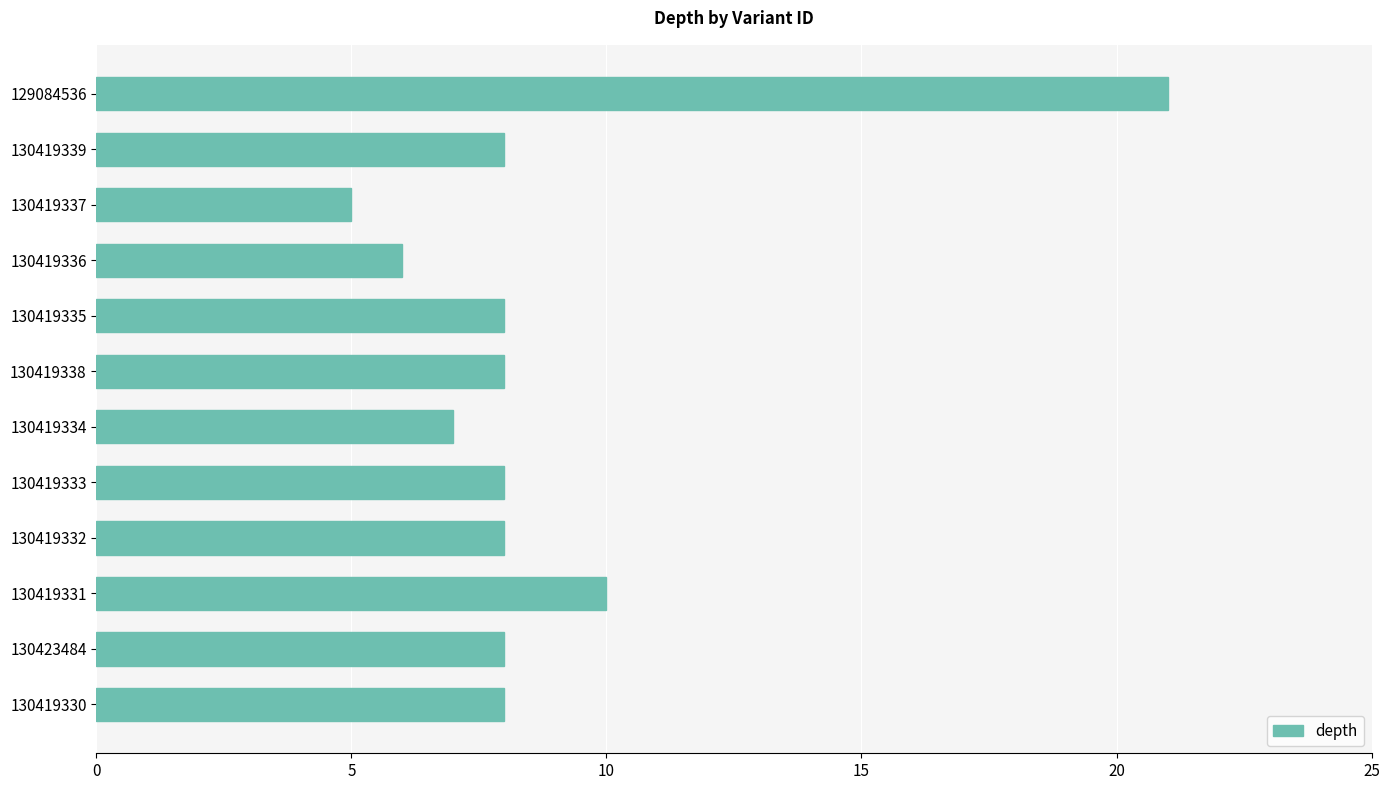

Reading bottom to top, what are all the values shown in this chart?

8	8	10	8	8	7	8	8	6	5	8	21